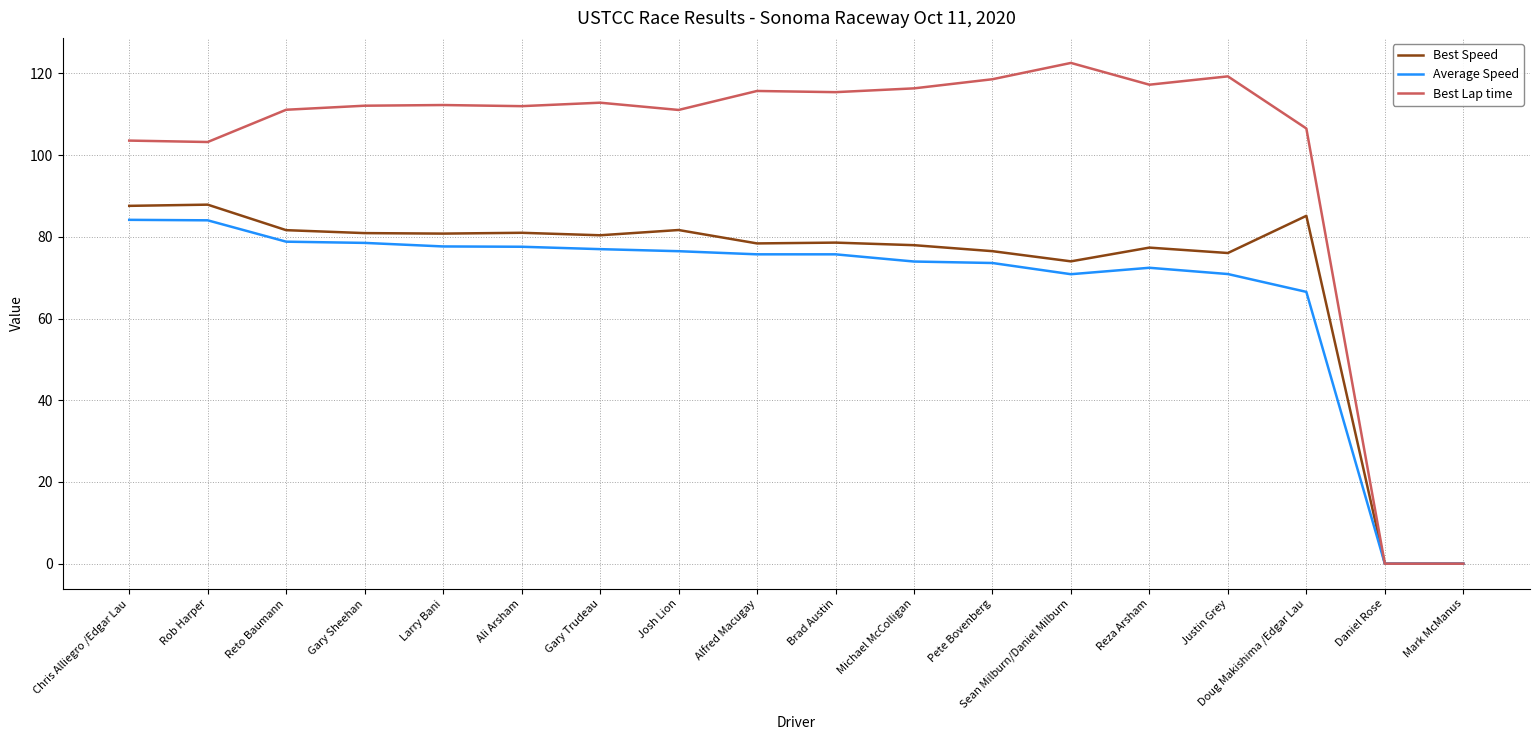

At which label does Best Lap time reach its peak?

Sean Milburn/Daniel Milburn